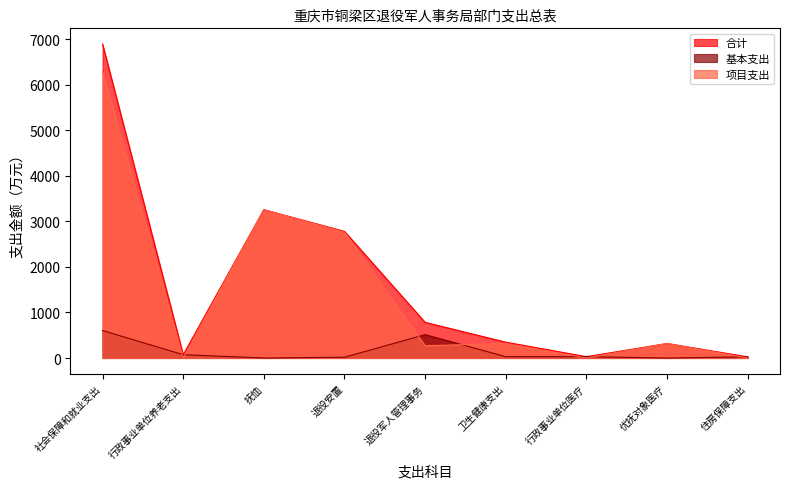

How many values in the 项目支出 series exceed 319?

3